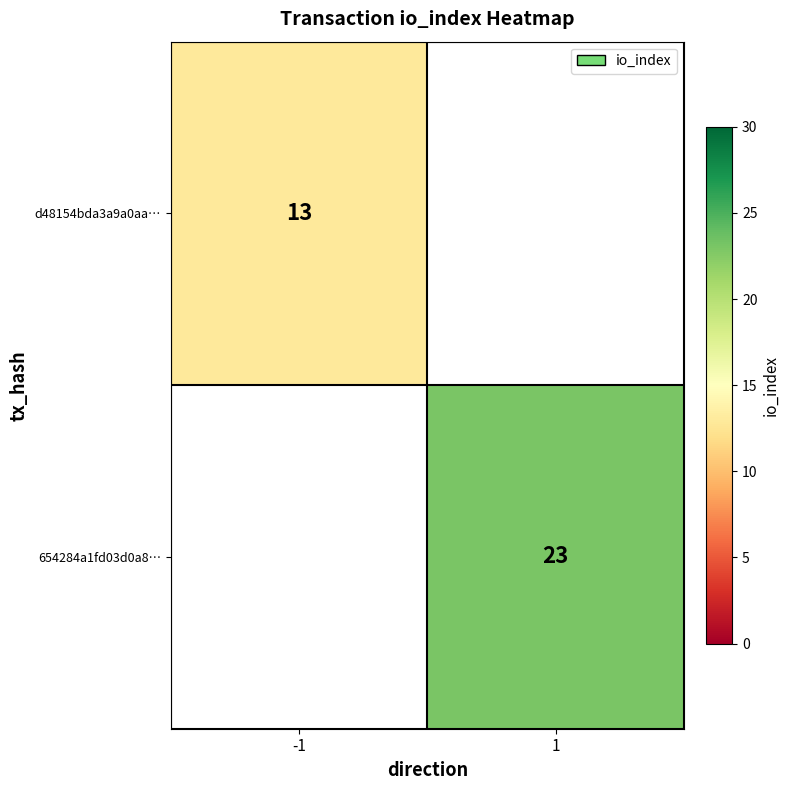

Is the value of 654284a1fd03d0a8… at 1 greater than the value of d48154bda3a9a0aa… at -1?

Yes